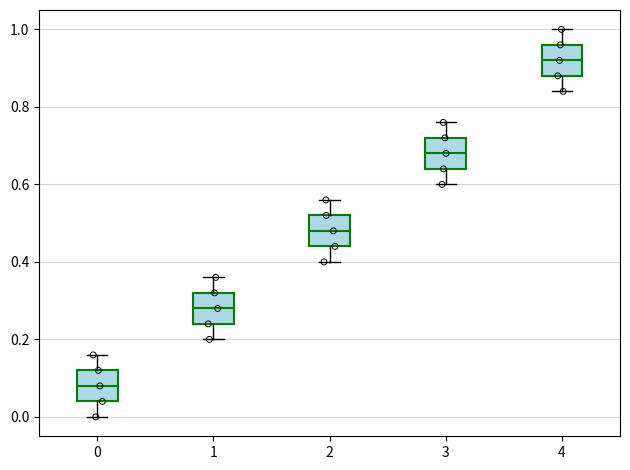

Reading left to right, transcribe this box plot: for each box, give where its median line is, the range the box spans, and where its two whiskers end, as read against the y-axis. The values are not printed on the chart, so give them approximately, as read against the axis.

0: median 0.08, box 0.04 to 0.12, whiskers 0.00 to 0.16
1: median 0.28, box 0.24 to 0.32, whiskers 0.20 to 0.36
2: median 0.48, box 0.44 to 0.52, whiskers 0.40 to 0.56
3: median 0.68, box 0.64 to 0.72, whiskers 0.60 to 0.76
4: median 0.92, box 0.88 to 0.96, whiskers 0.84 to 1.00